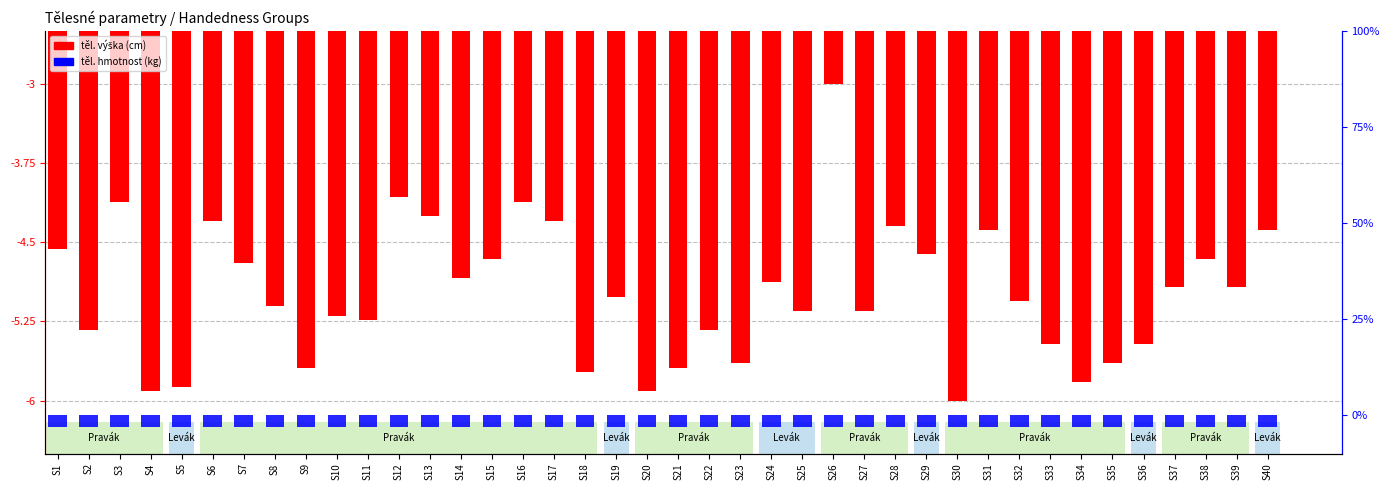

The chart shows a value of -4.3 at S28. True or false?

True